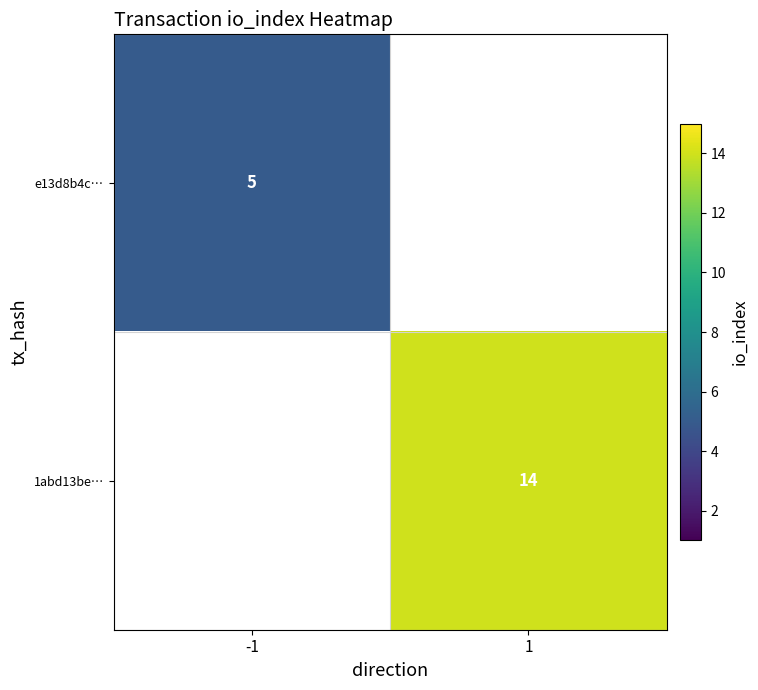

True or false: 1abd13be… has a value of 10 at 1.

False